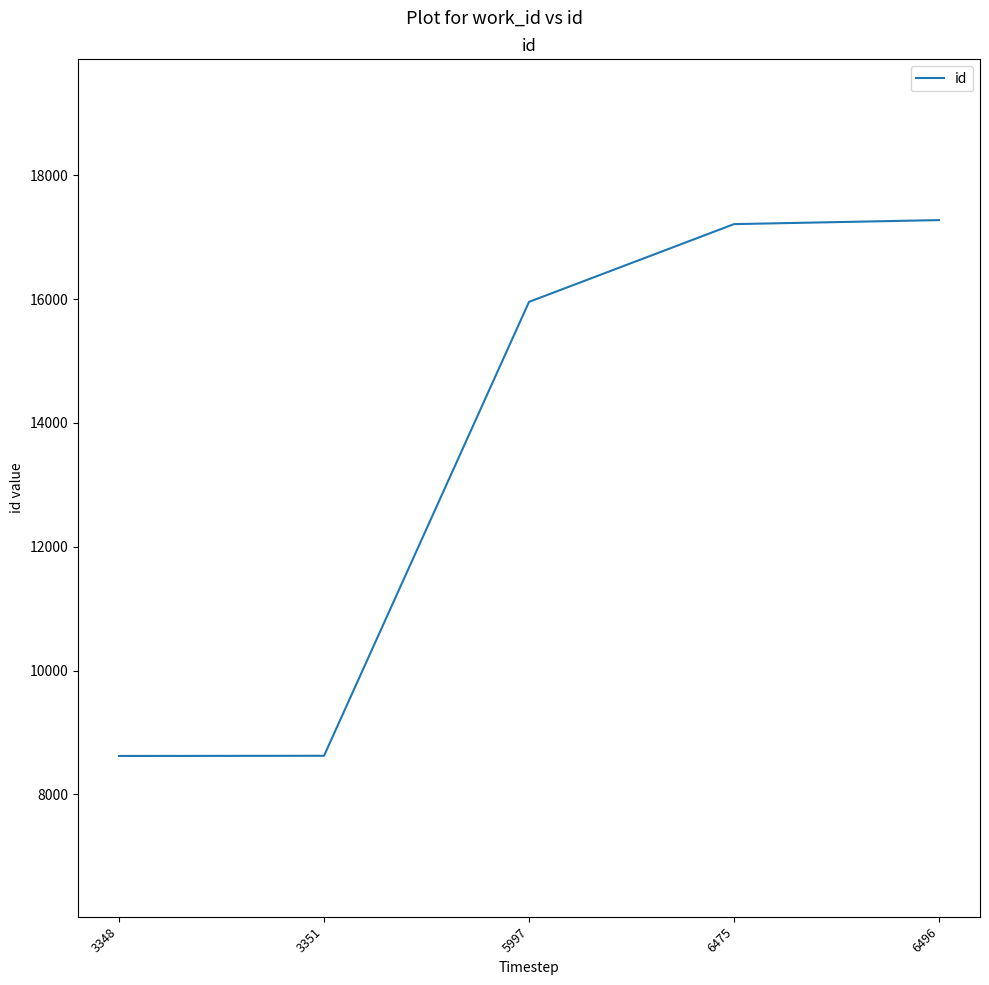

What is the smallest value displayed?

8621